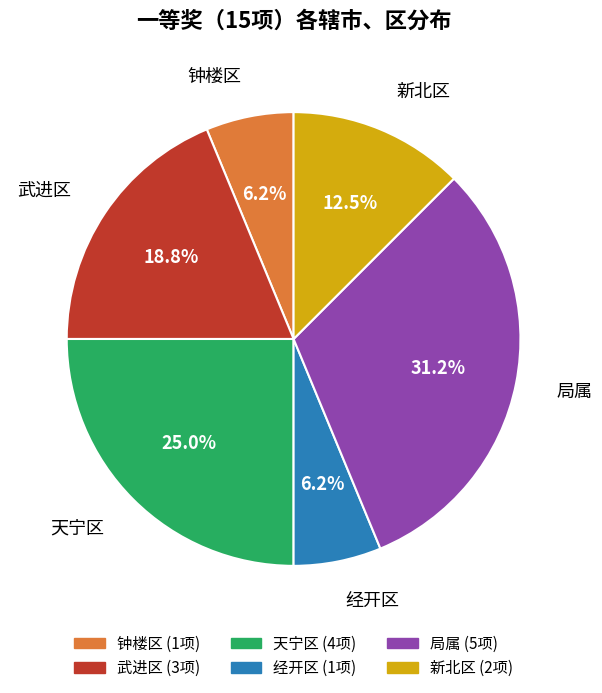

True or false: 武进区 accounts for 19% of the total.

True